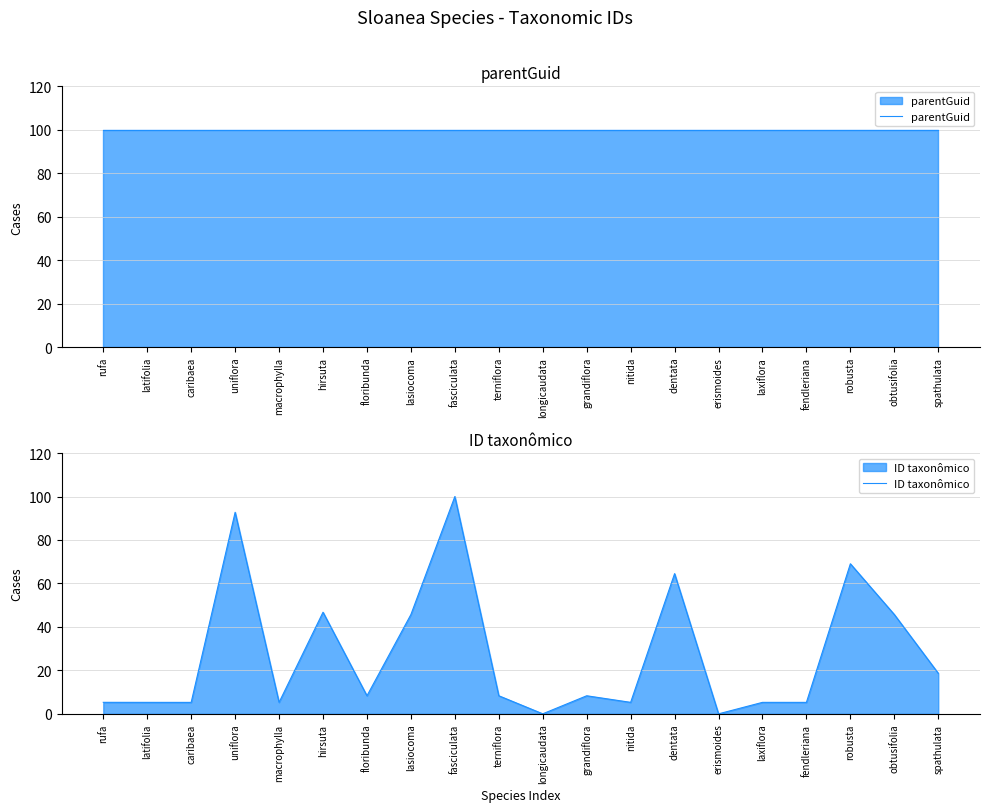

Which series has the widest spread of values?

ID taxonômico